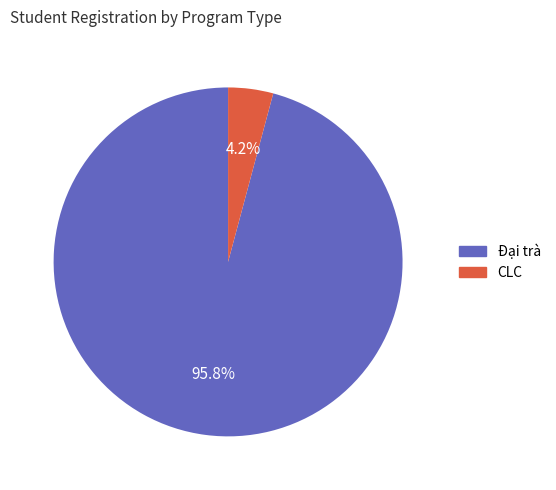

What percentage do CLC and Đại trà together represent?

100.0%